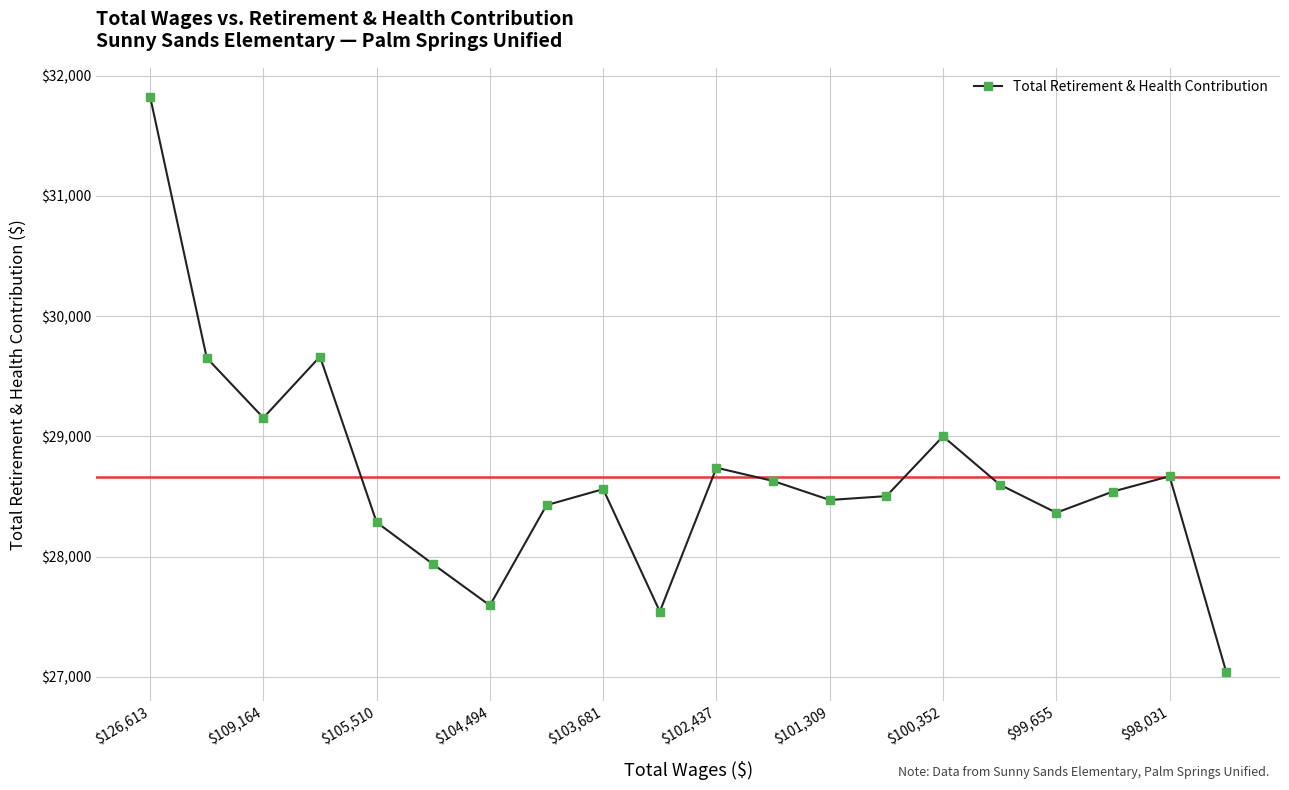

What is the sum of all values?

573198